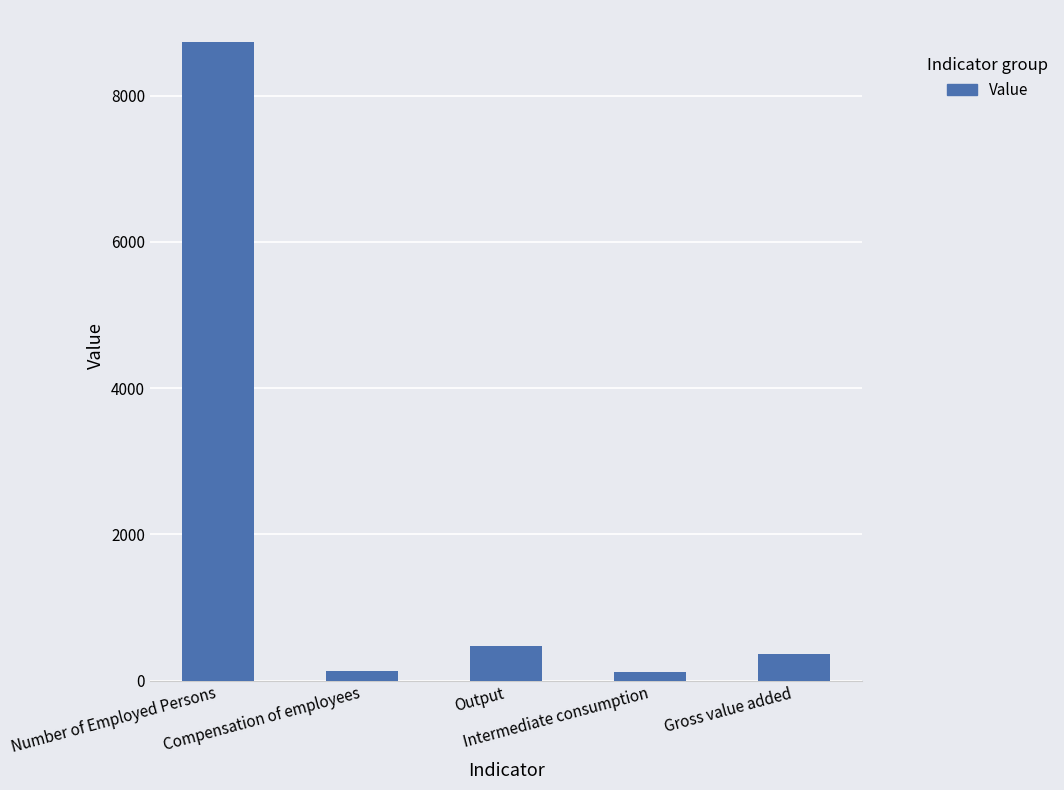

Which has a higher value, Intermediate consumption or Gross value added?

Gross value added